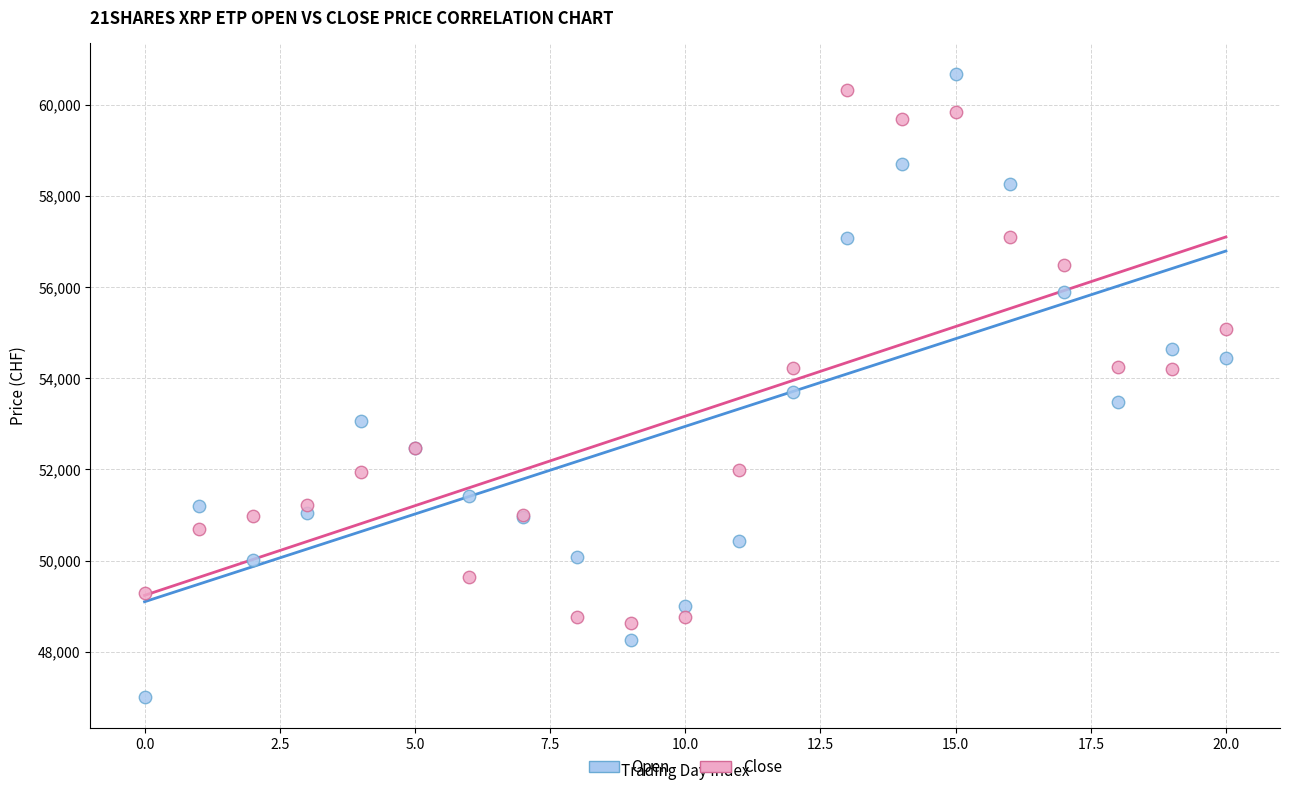

What are all the series names shown in the legend?

Open, Close